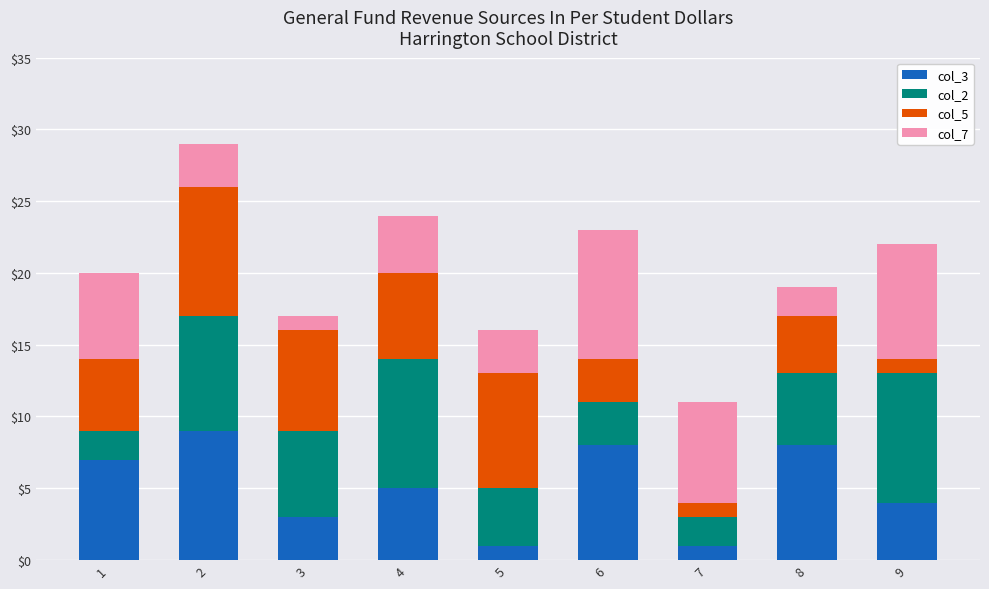

Is it true that col_3 equals 12 at 1?

False